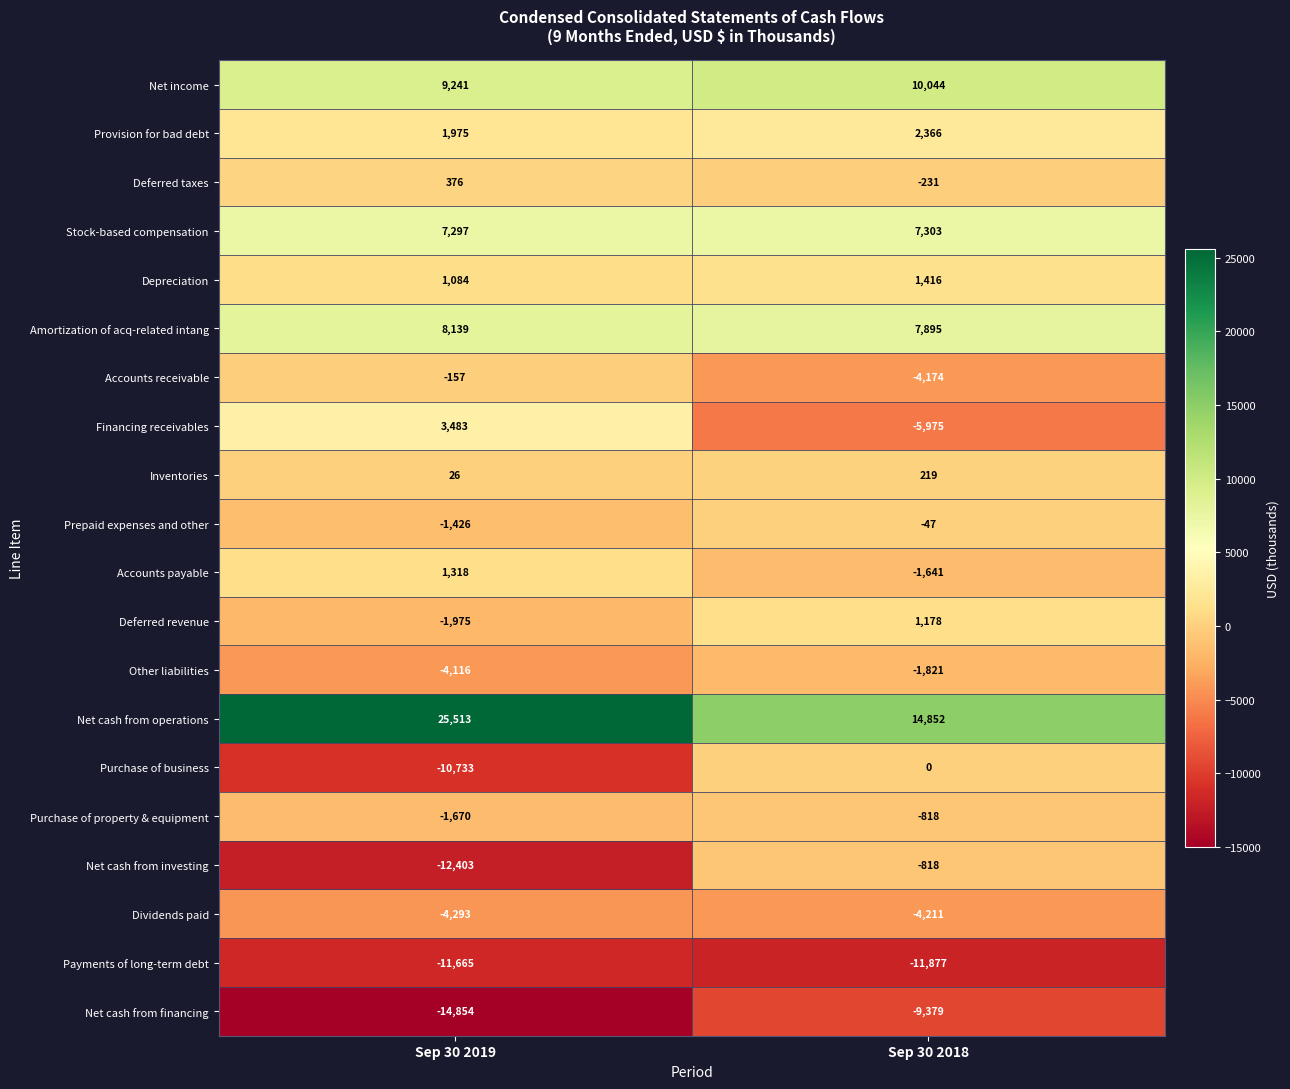

At which category is the sum across all series the highest?

Sep 30 2018